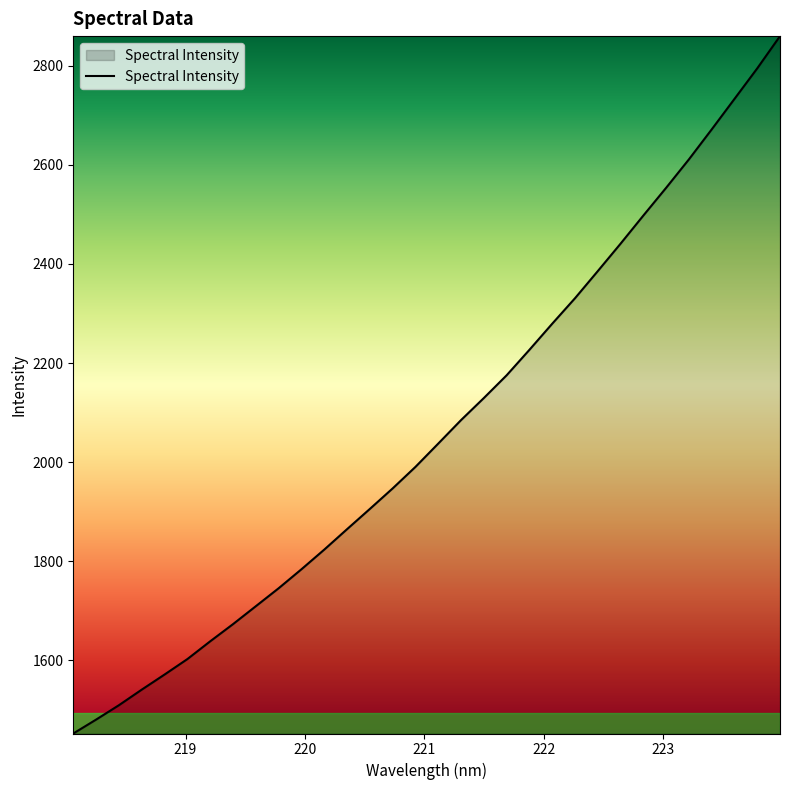

Count the number of values greater than 2037.

16